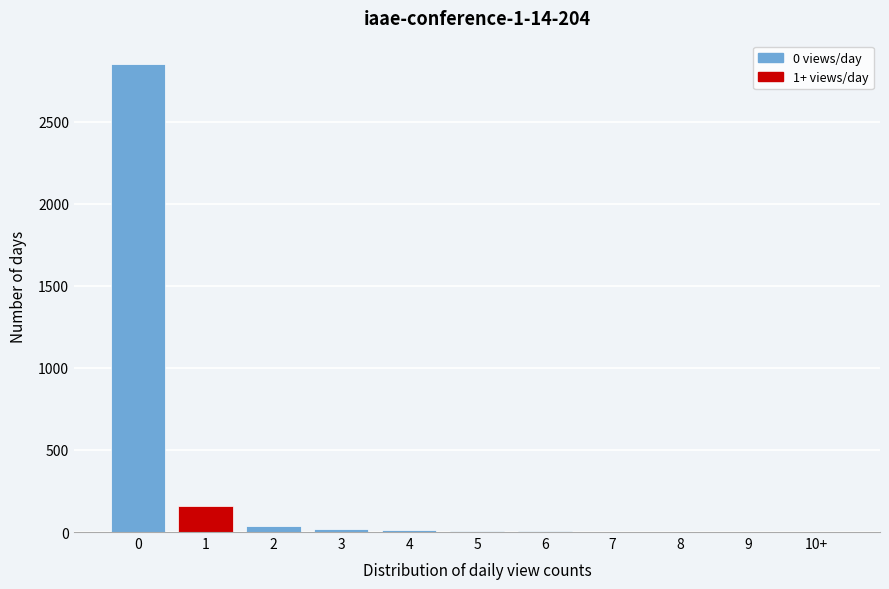

True or false: the data shows 2851 at 0.

True